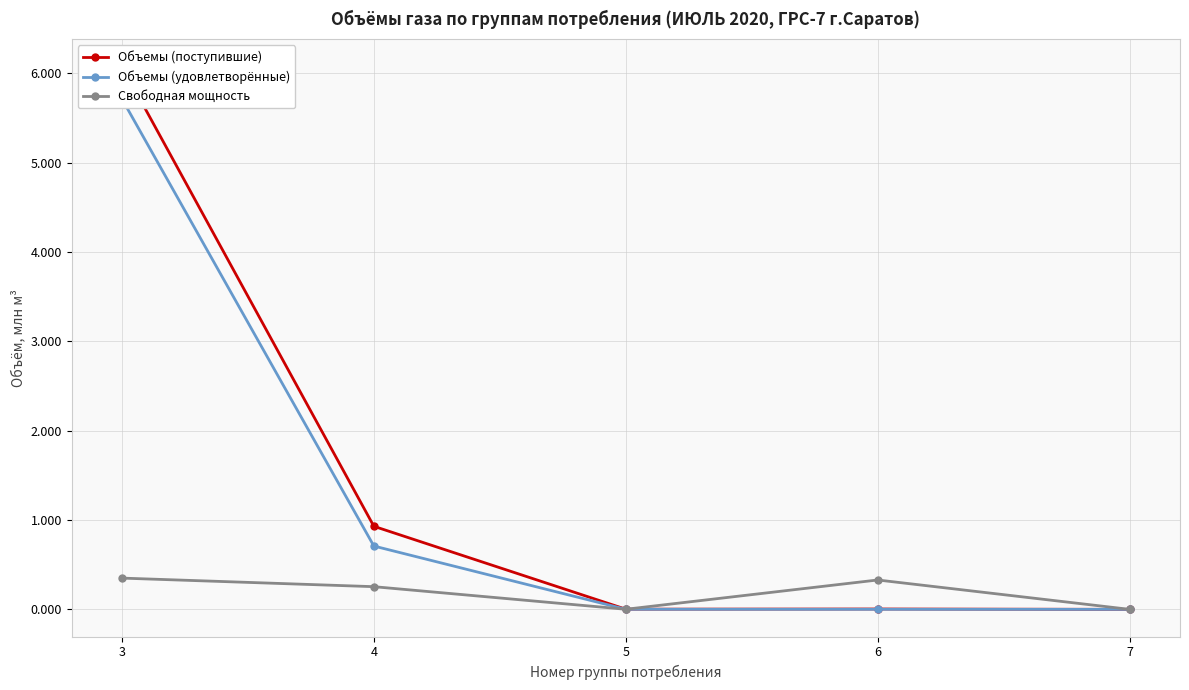

What is the difference between the Объемы (удовлетворённые) values at 3 and 7?

5.7